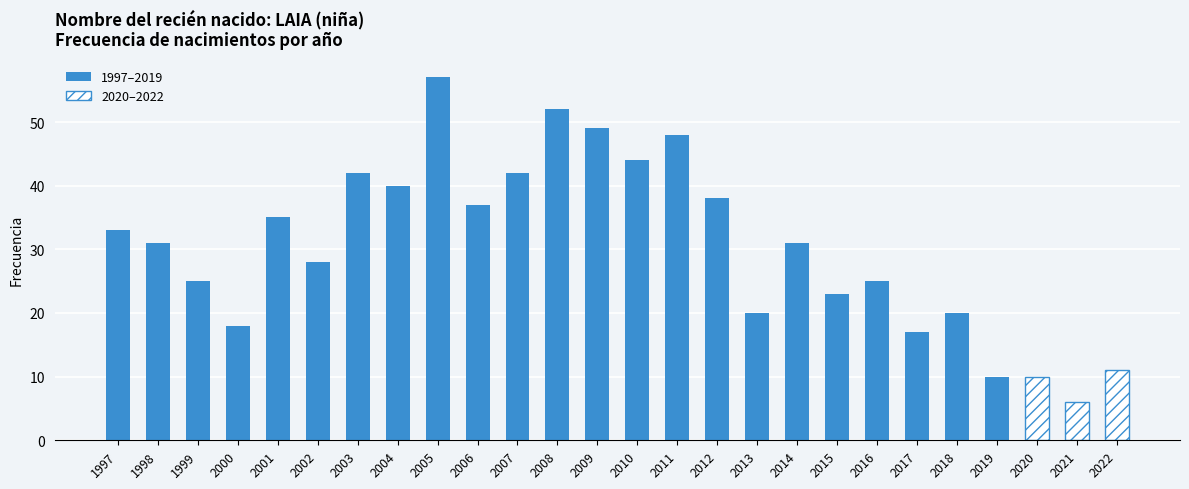

What is the difference between the values at 2018 and 2022?

9